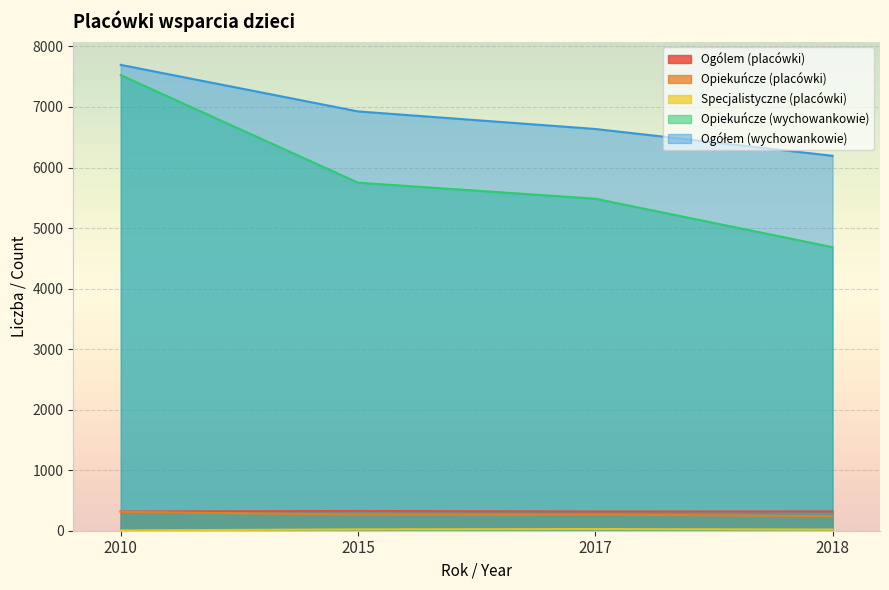

Which series has the largest total across all categories?

Ogółem (wychowankowie)